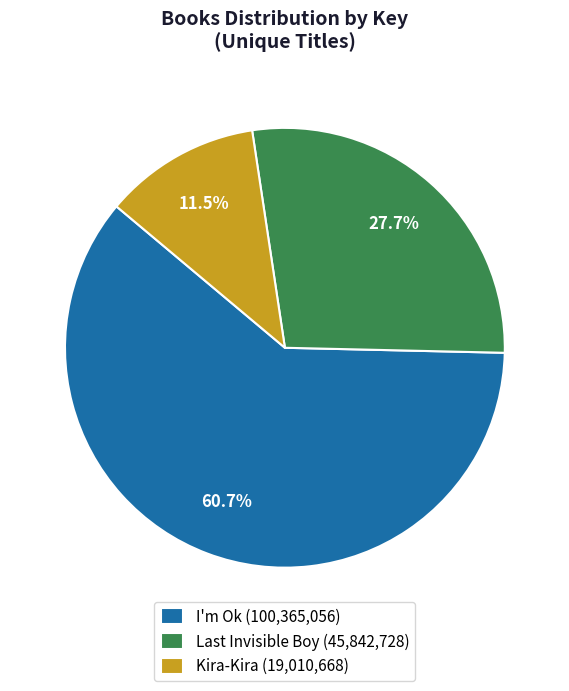

How many segments does this pie chart have?

3